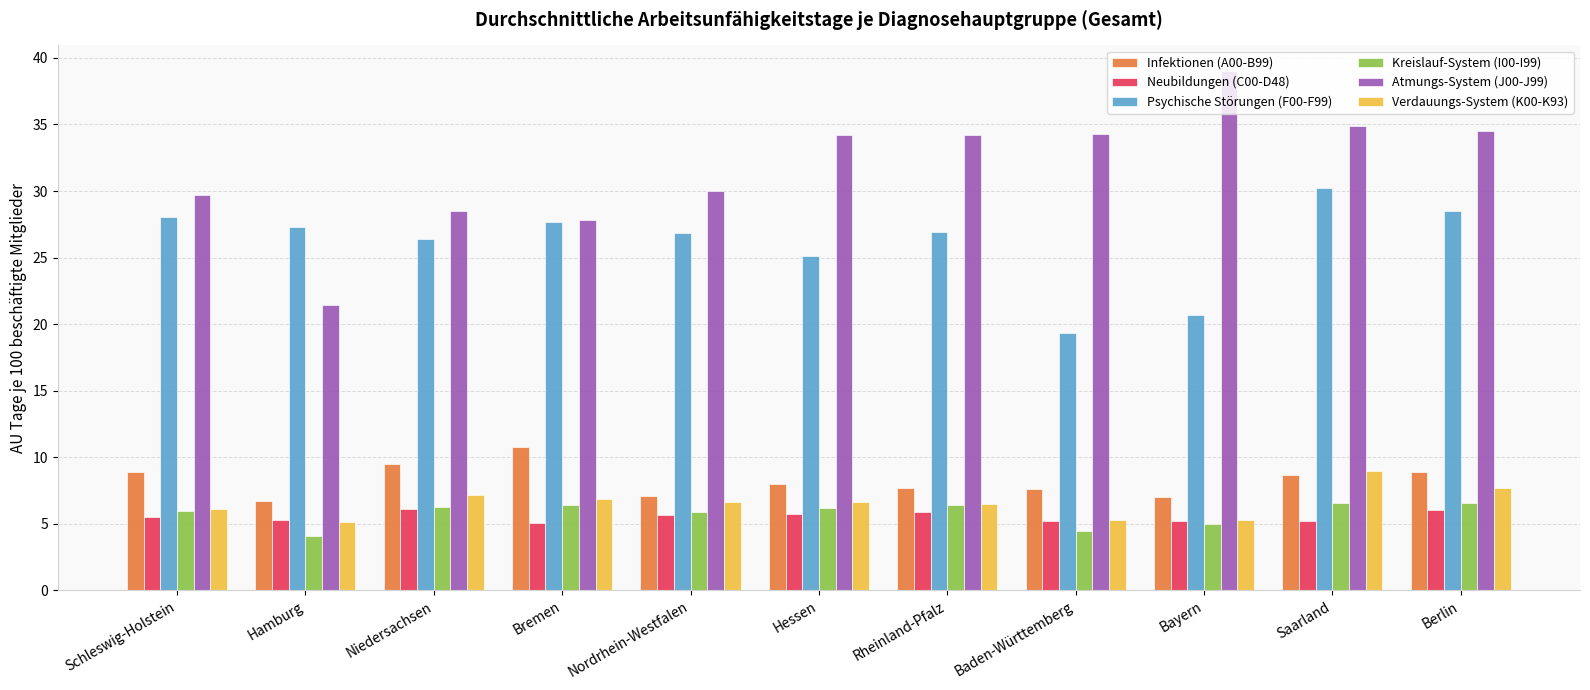

The Verdauungs-System (K00-K93) series shows 5.3 at Bayern. True or false?

True